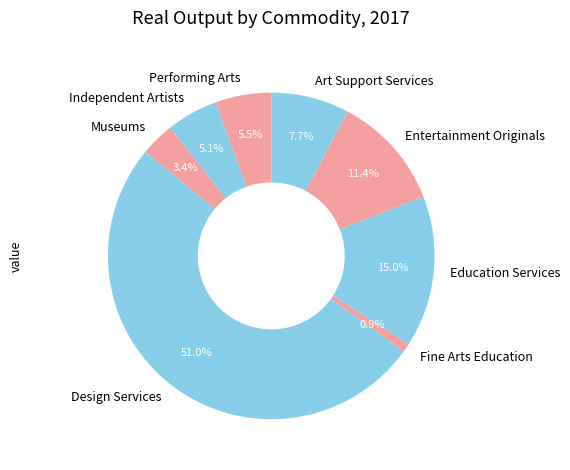

Does Design Services account for over 50% of the chart?

Yes